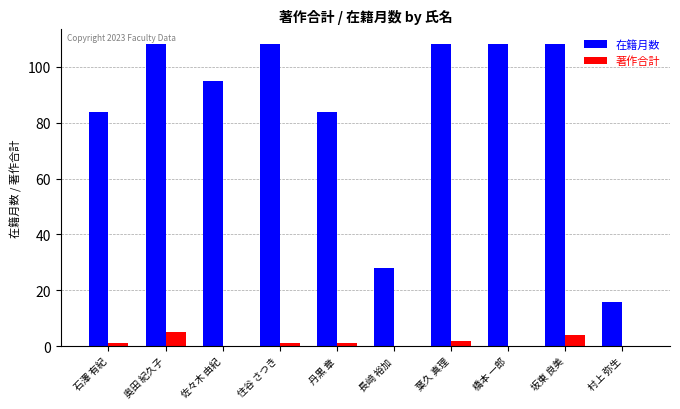

What is the spread (max minus min) of values at 丹黒 章?

83